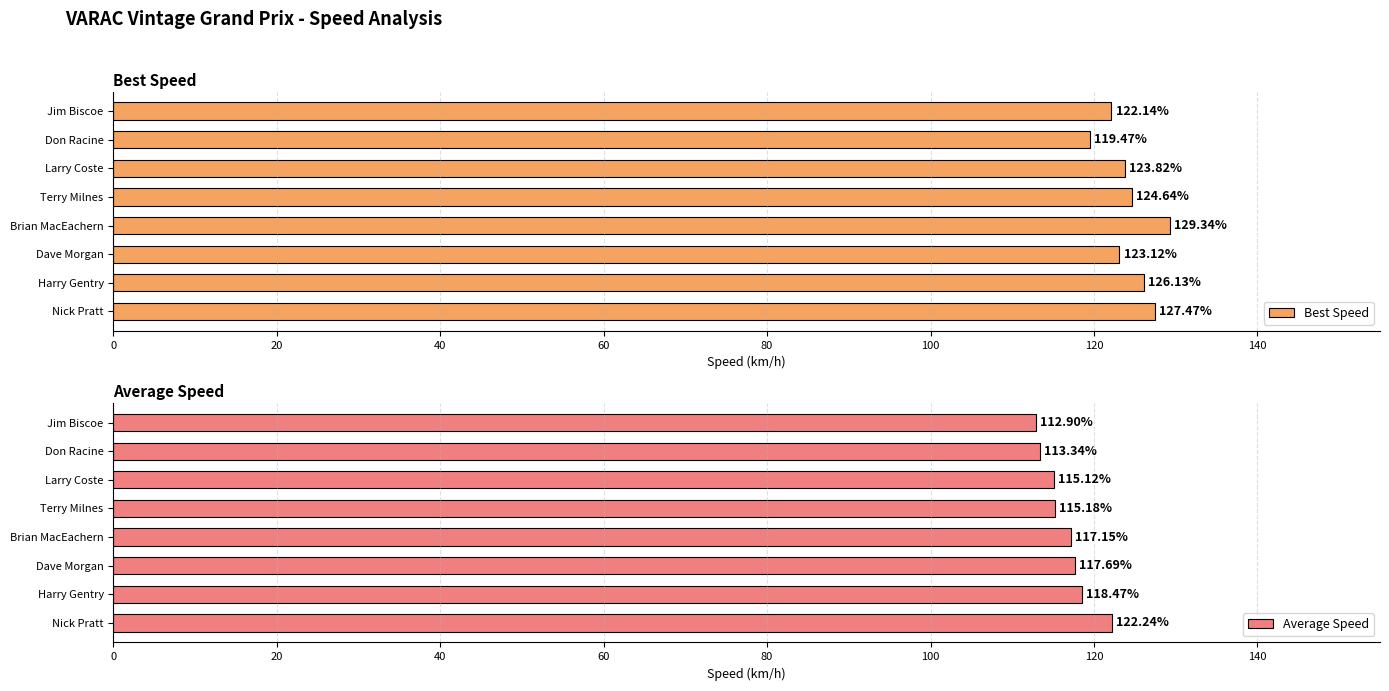

The Average Speed series shows 61.3 at Don Racine. True or false?

False